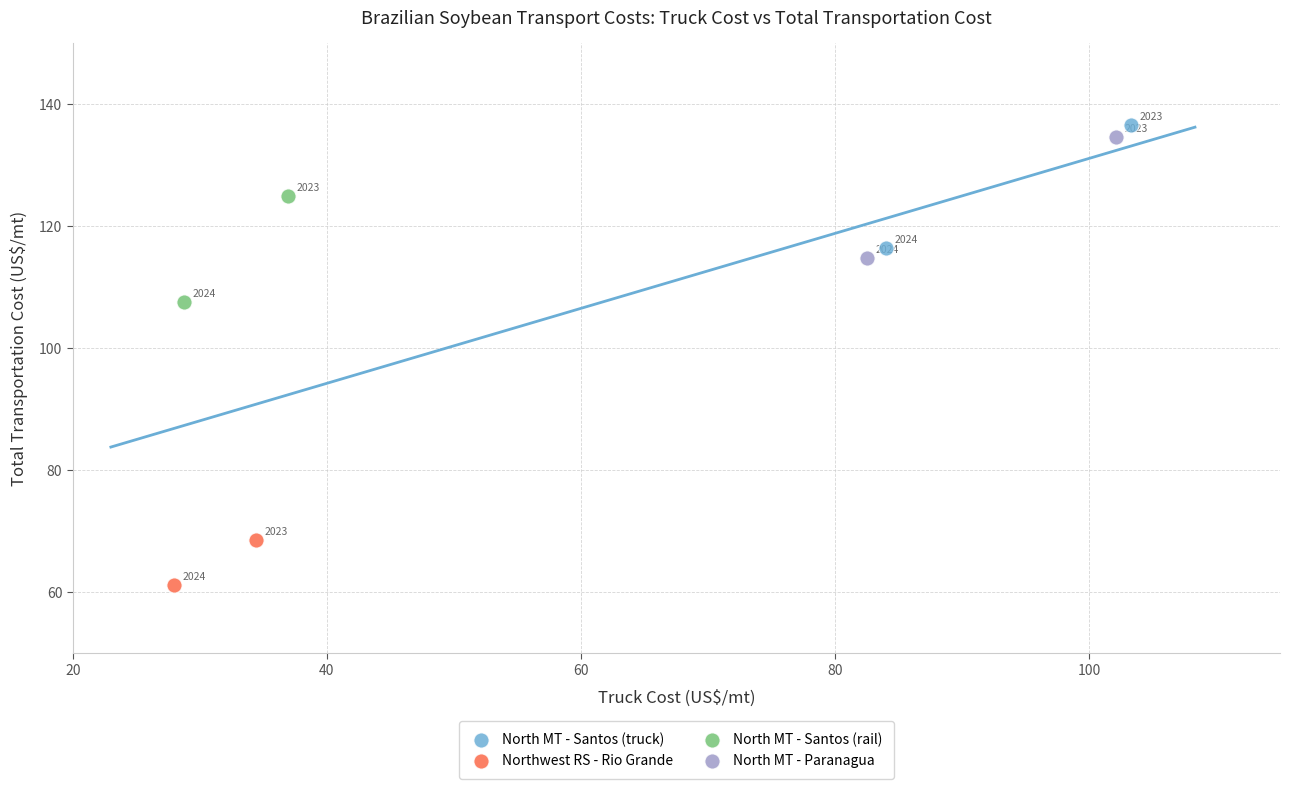

What are all the series names shown in the legend?

North MT - Santos (truck), Northwest RS - Rio Grande, North MT - Santos (rail), North MT - Paranagua